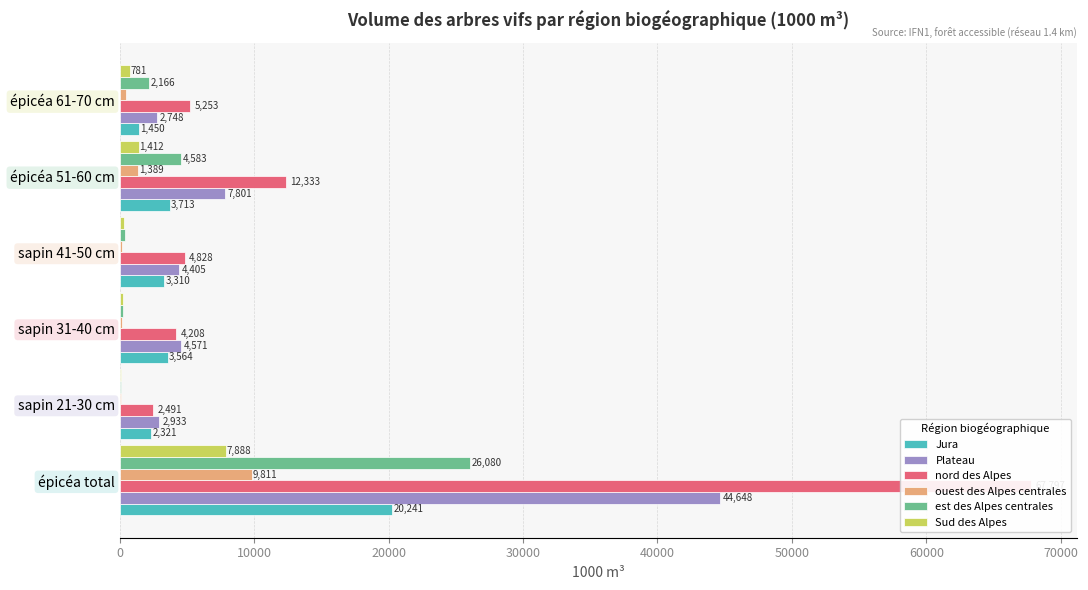

Does the chart contain stacked bars?

No